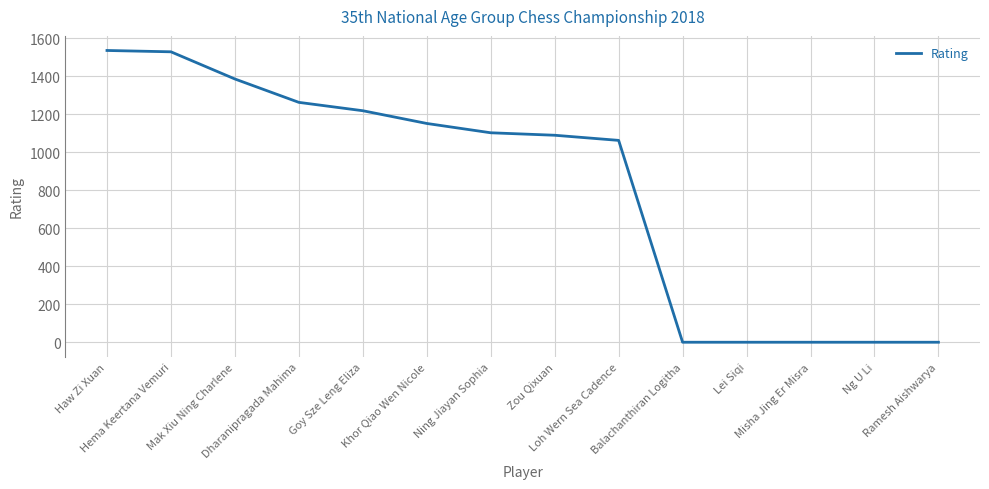

What is the average value?

809